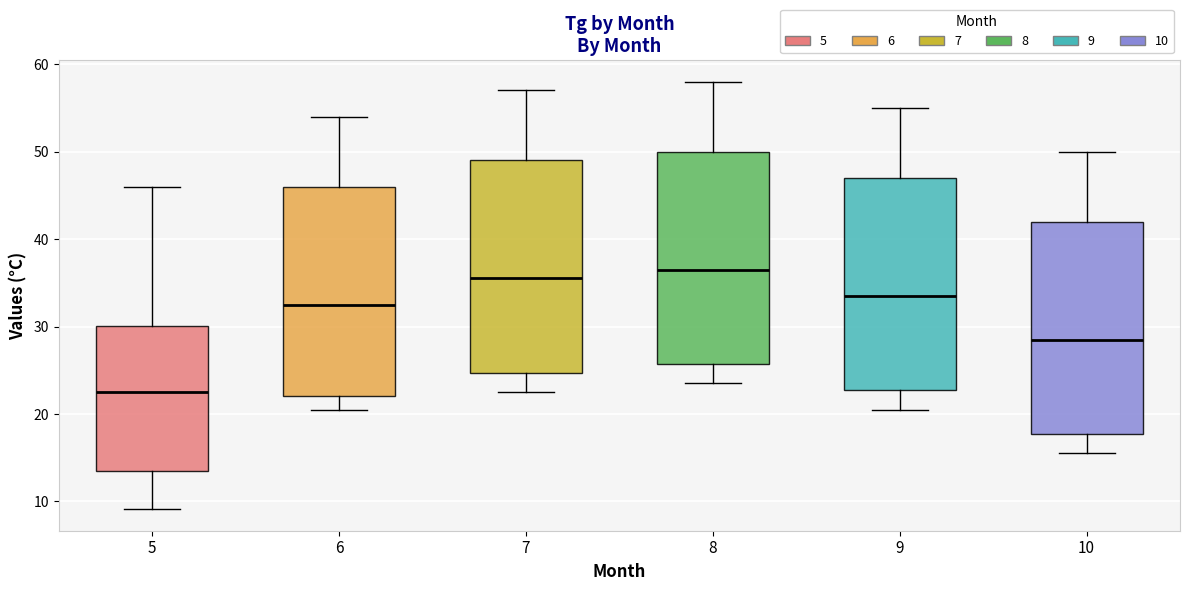

Where is the upper edge of the box at x = 10 on the y-axis? The values are not printed on the chart, so give them approximately, as read against the axis.

42